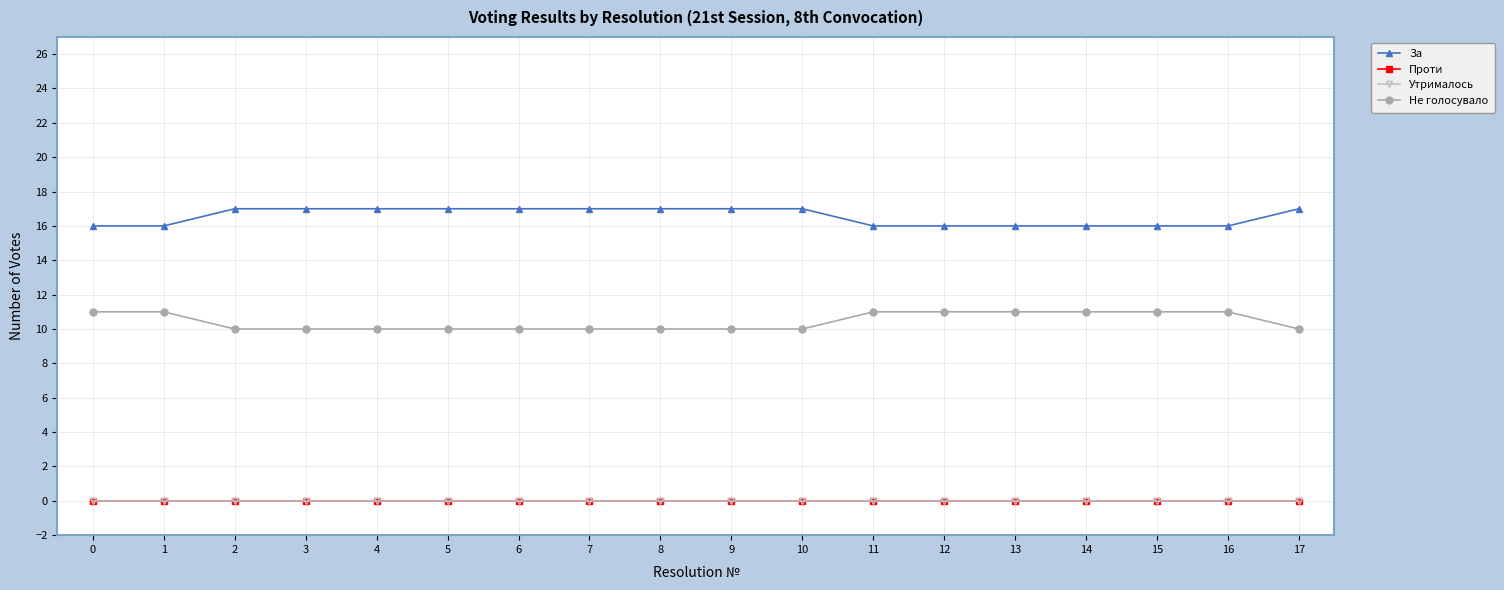

Reading left to right, what are all the values shown in this chart?

За: 0=16	1=16	2=17	3=17	4=17	5=17	6=17	7=17	8=17	9=17	10=17	11=16	12=16	13=16	14=16	15=16	16=16	17=17
Проти: 0=0	1=0	2=0	3=0	4=0	5=0	6=0	7=0	8=0	9=0	10=0	11=0	12=0	13=0	14=0	15=0	16=0	17=0
Утрималось: 0=0	1=0	2=0	3=0	4=0	5=0	6=0	7=0	8=0	9=0	10=0	11=0	12=0	13=0	14=0	15=0	16=0	17=0
Не голосувало: 0=11	1=11	2=10	3=10	4=10	5=10	6=10	7=10	8=10	9=10	10=10	11=11	12=11	13=11	14=11	15=11	16=11	17=10